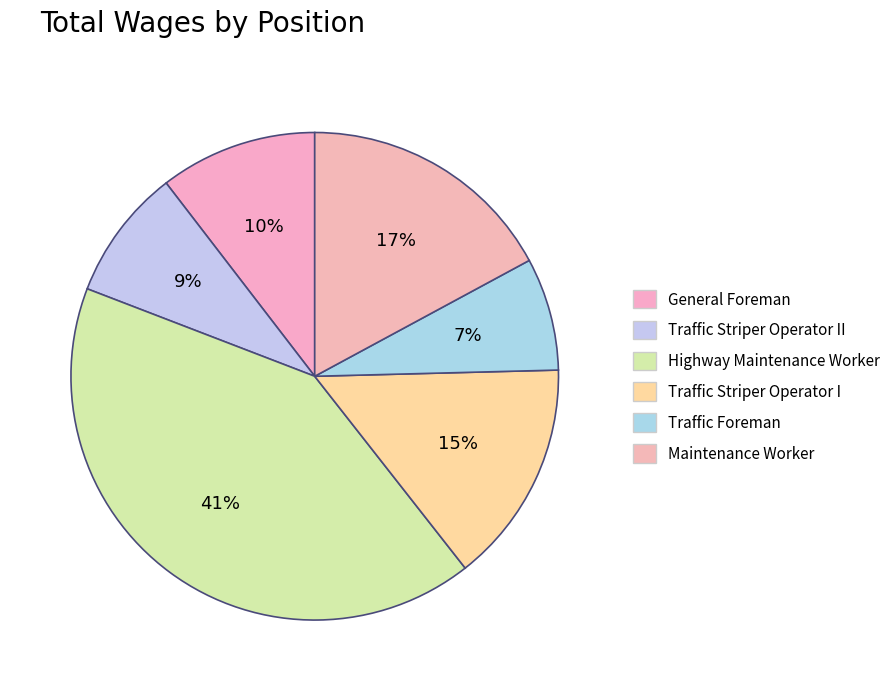

Count the number of slices in the pie.

6